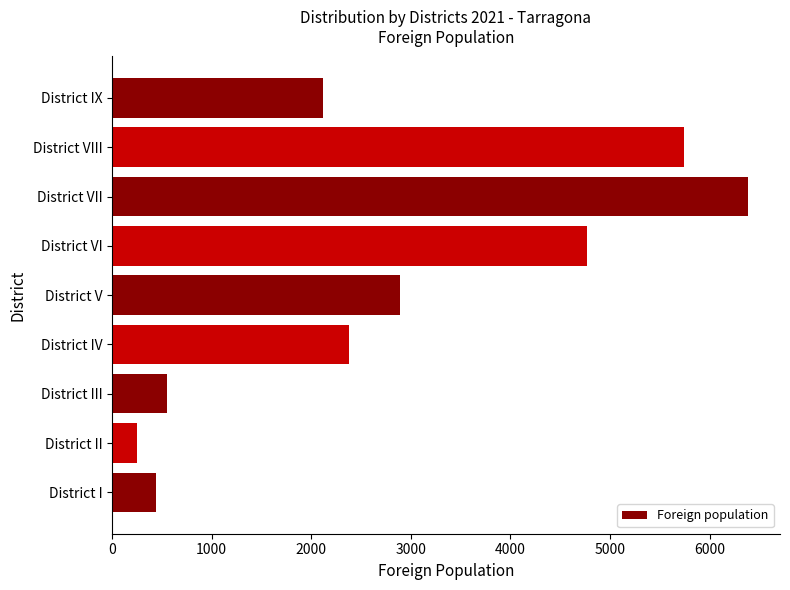

What value does the data have at District I, to the nearest 10?

440